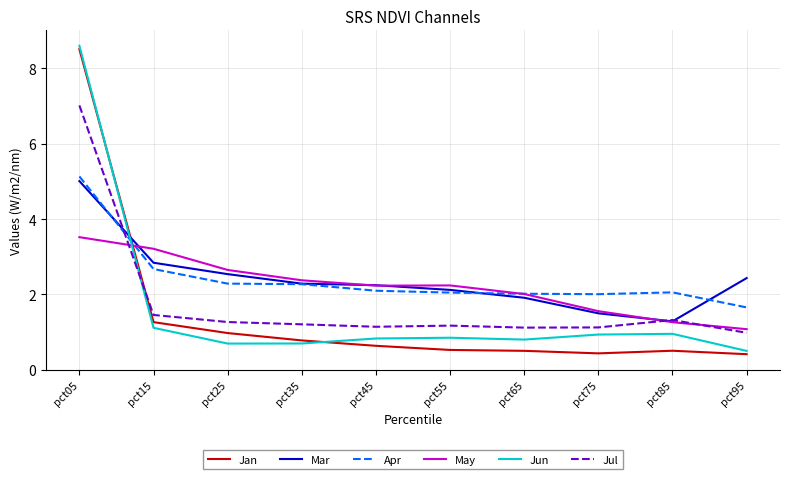

What value does the Apr series have at pct85?

2.1